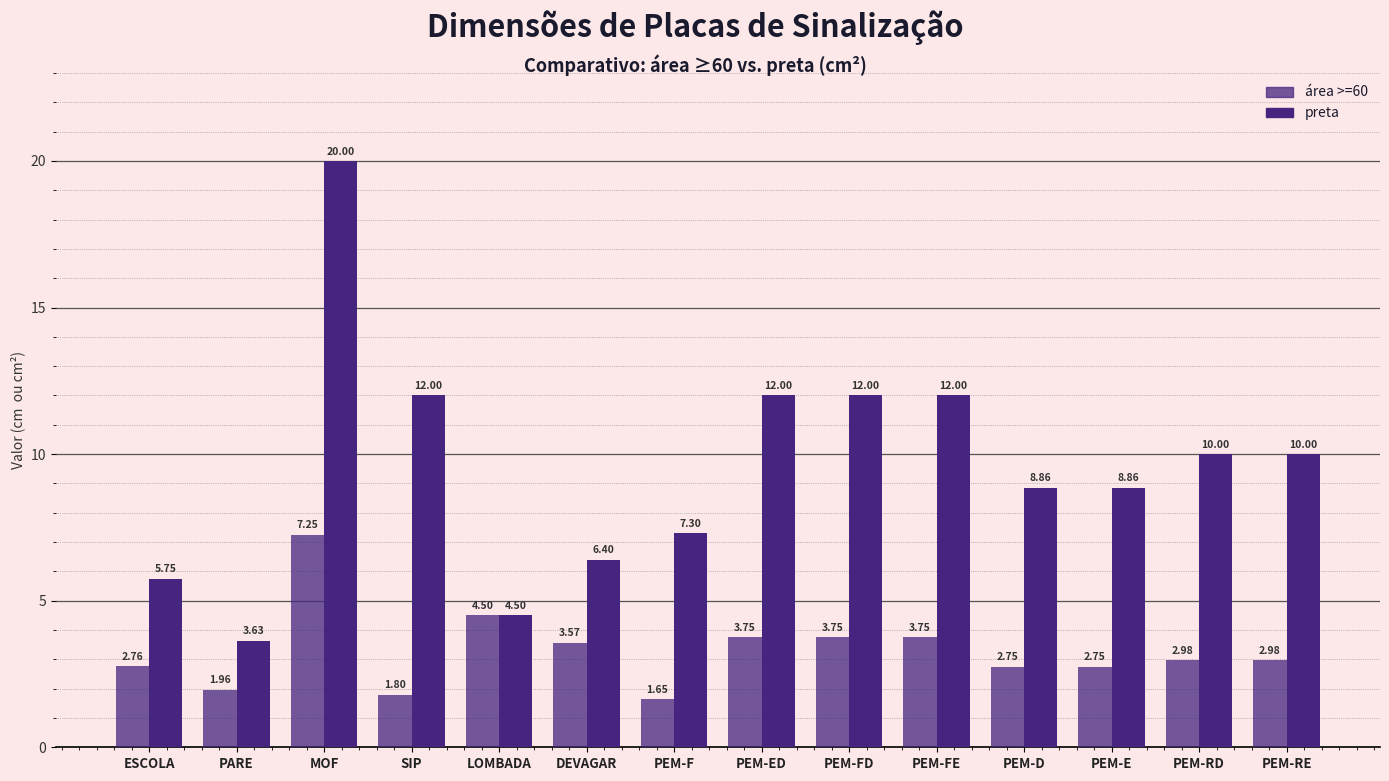

How many bars are there in total?

28